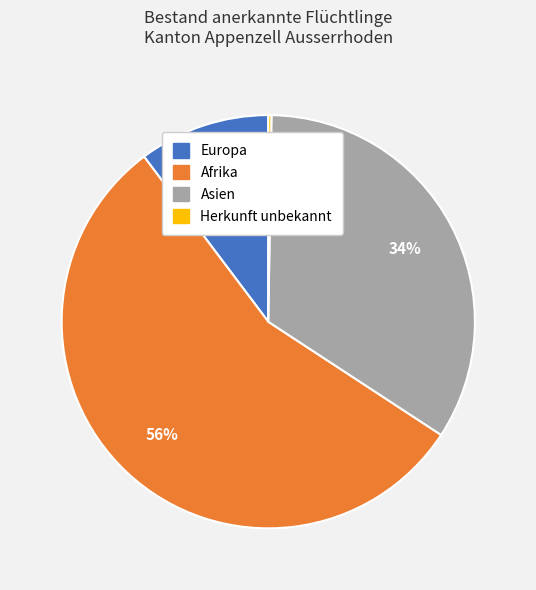

Combined, do Europa and Afrika account for over 50%?

Yes